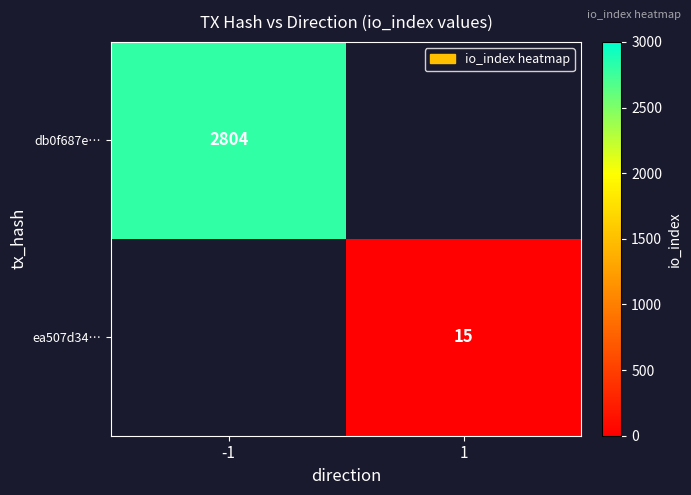

The value of ea507d34… at 1 is 22. True or false?

False